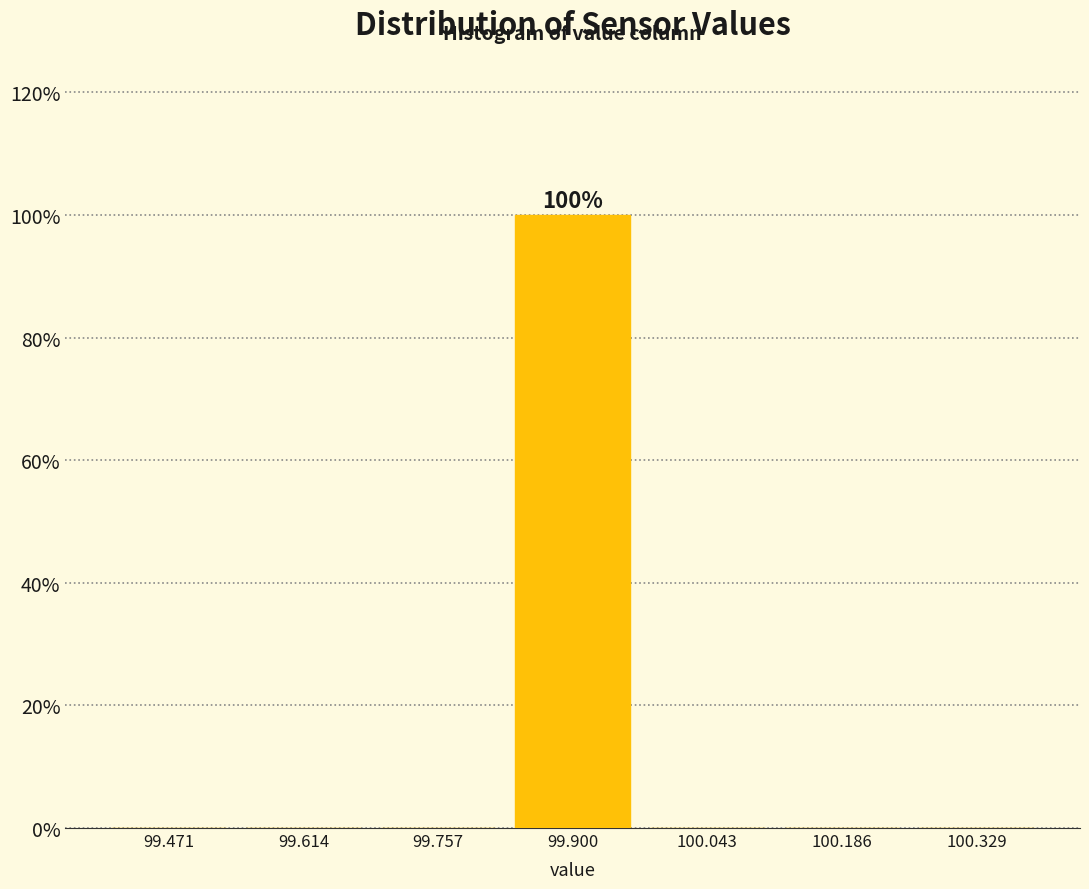

Which range on the x-axis has the tallest bar?

99.82 to 99.98